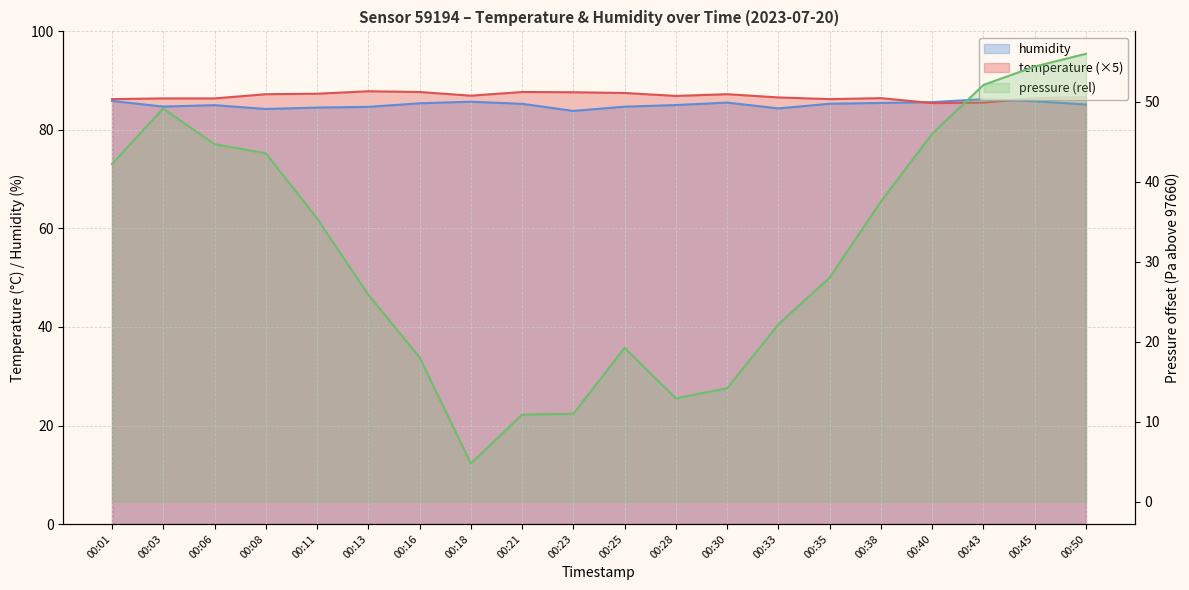

Rank the categories by pressure value from highest to lowest.

00:50, 00:45, 00:43, 00:03, 00:40, 00:06, 00:08, 00:01, 00:38, 00:11, 00:35, 00:13, 00:33, 00:25, 00:16, 00:30, 00:28, 00:23, 00:21, 00:18